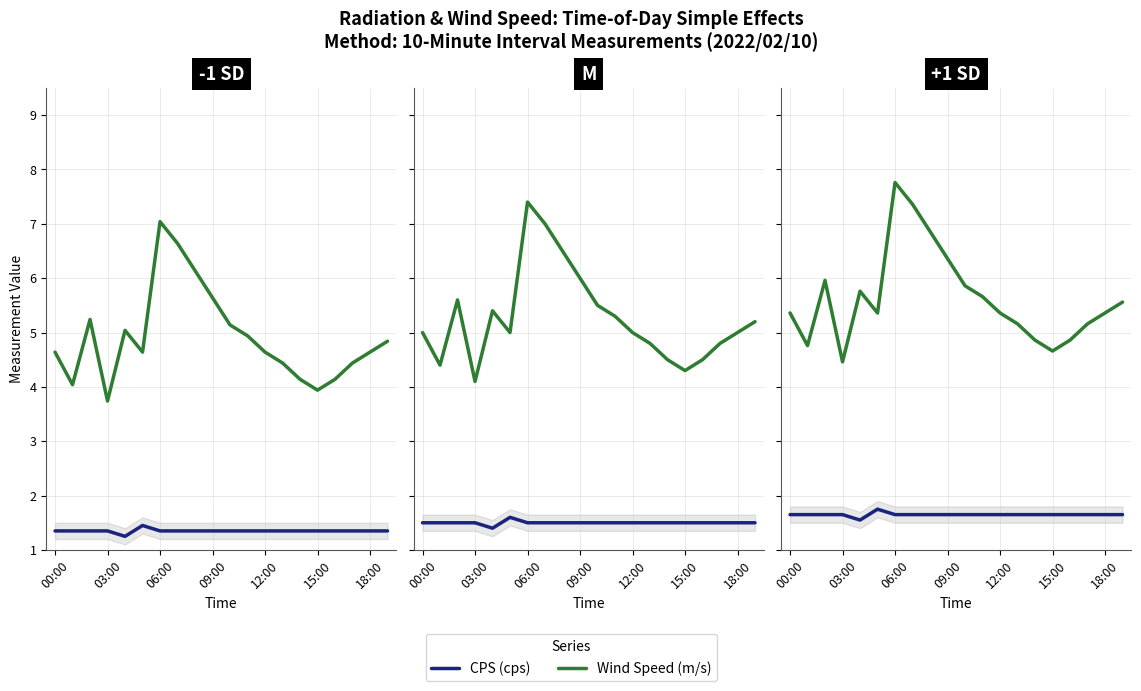

How many interior local peaks does the CPS (cps) series have?

1